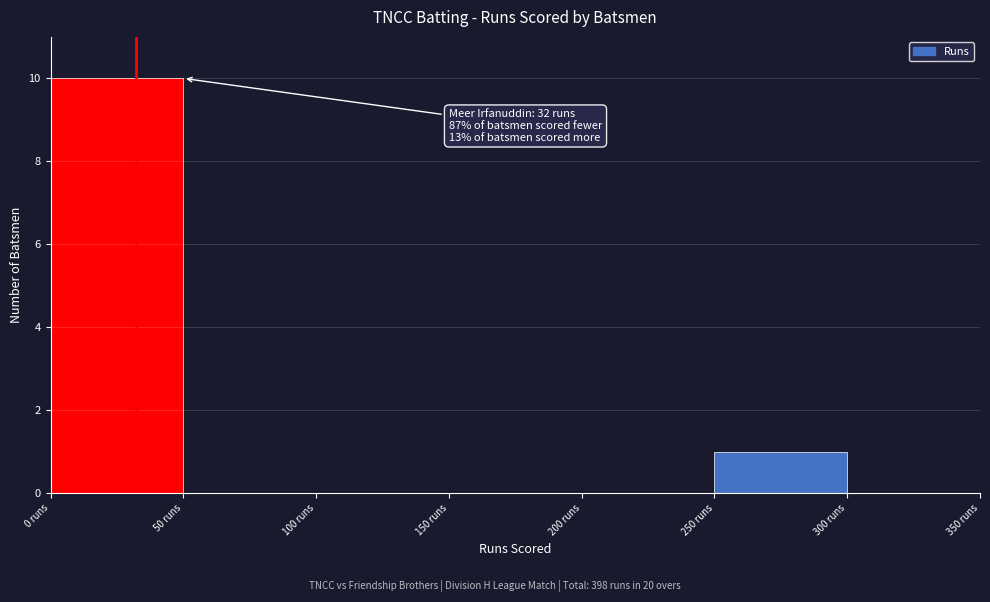

Over which range of the x-axis is the bar tallest?

0 to 50